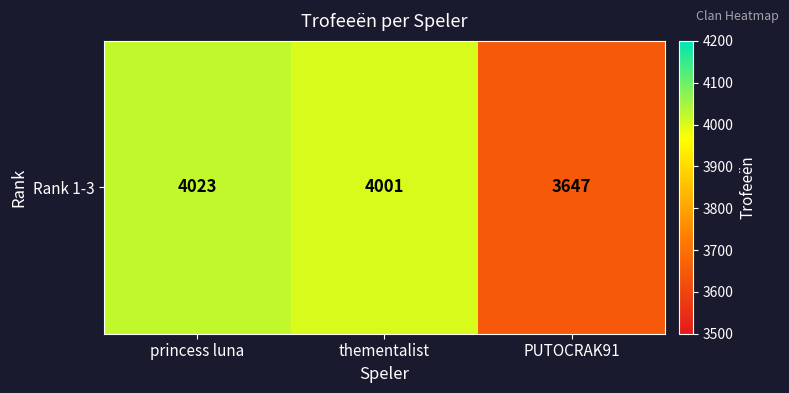

Where is the data nearest to the value 3835?

thementalist